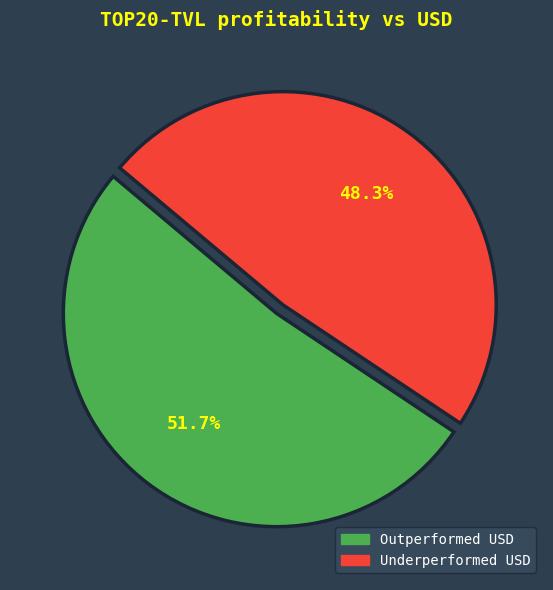

Does any single category account for the majority?

Yes